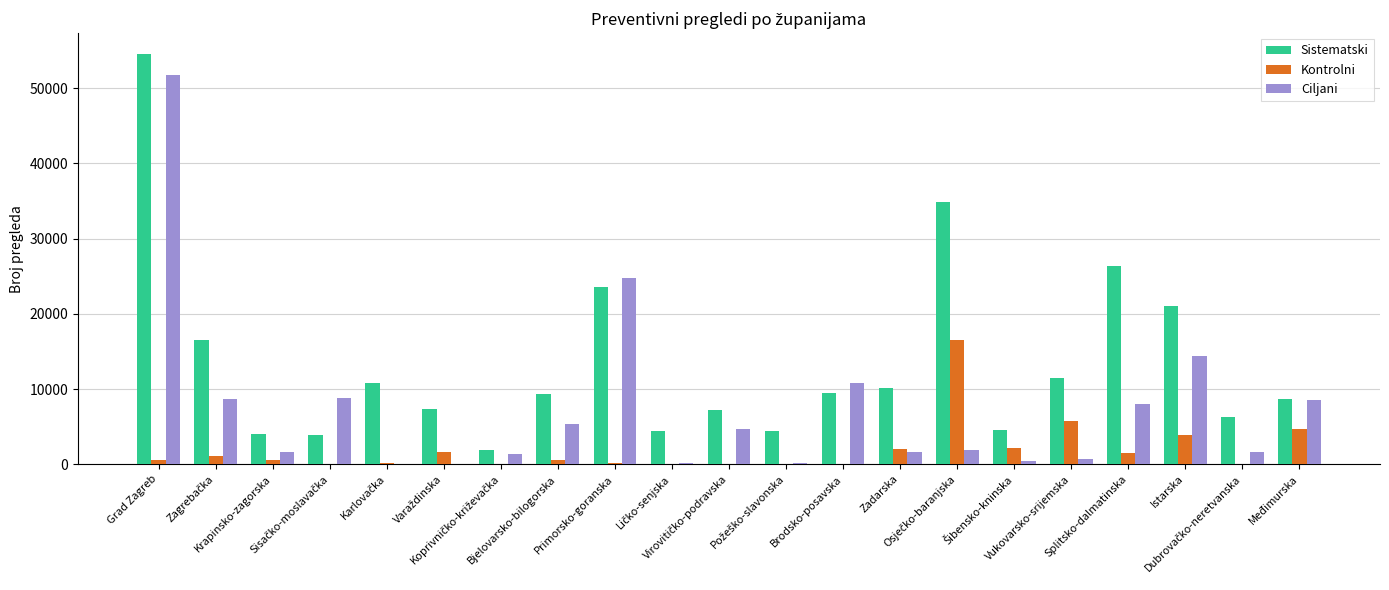

Which series has the largest range (max minus min)?

Sistematski